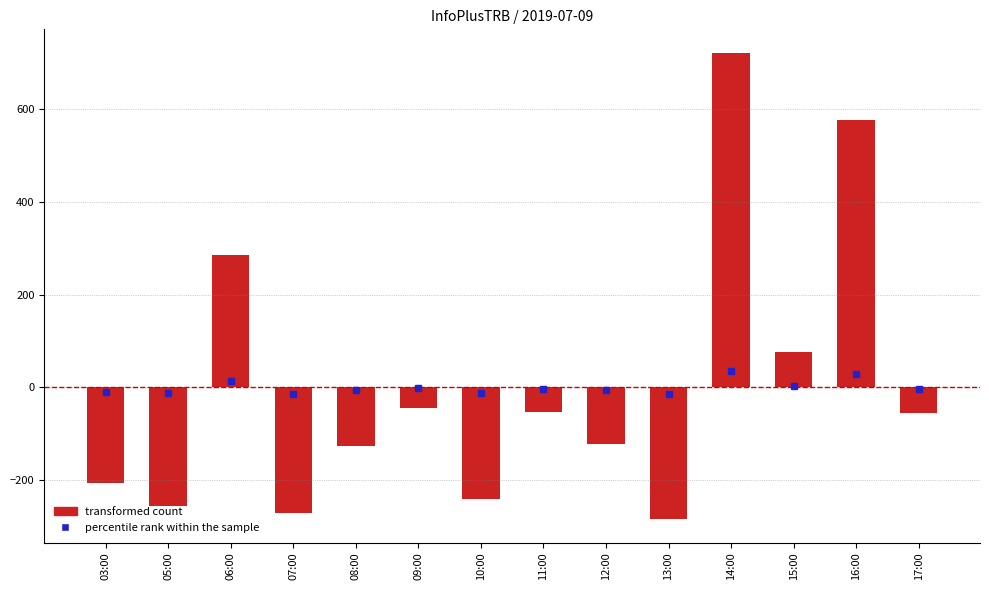

What is the label of the 9th bar from the right?

09:00